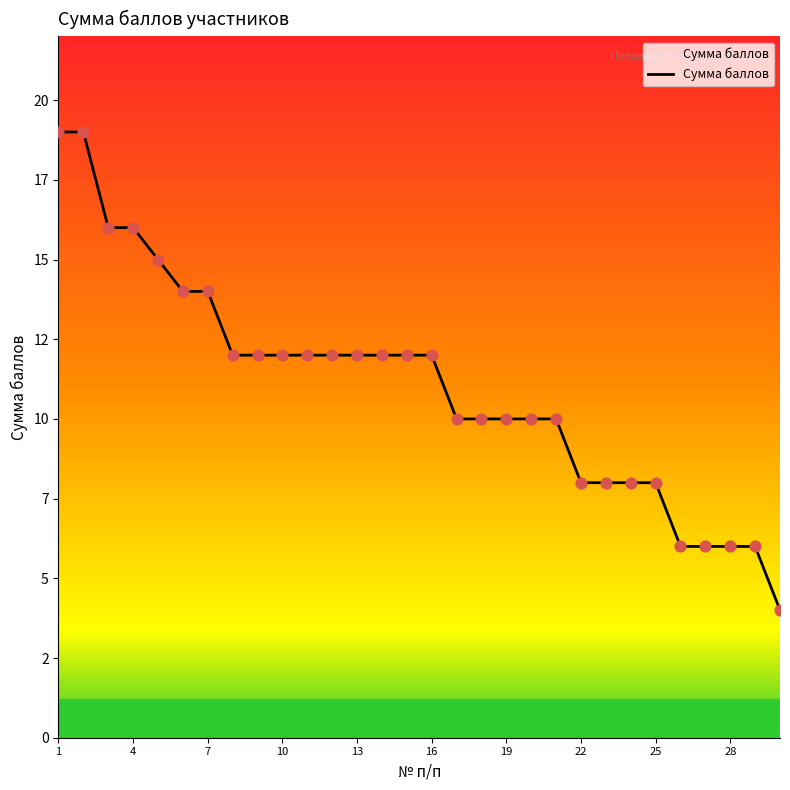

Does the chart have visible grid lines?

No